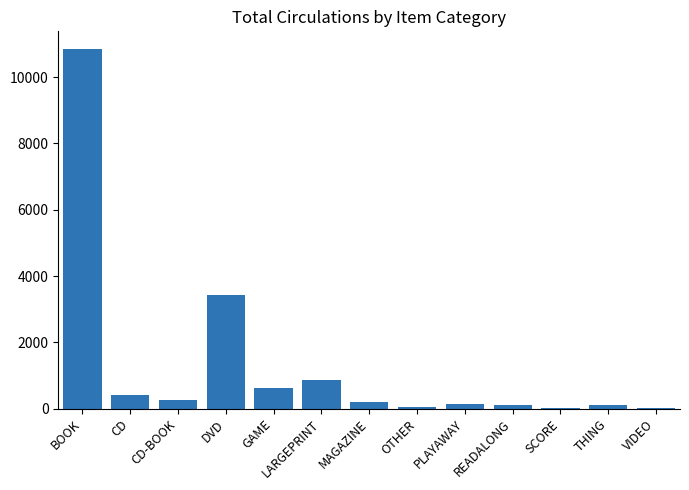

What is the change in value from GAME to MAGAZINE?

-445